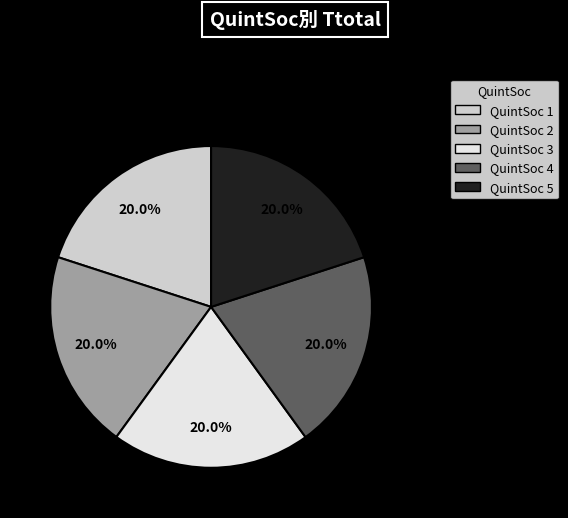

Count the number of slices in the pie.

5